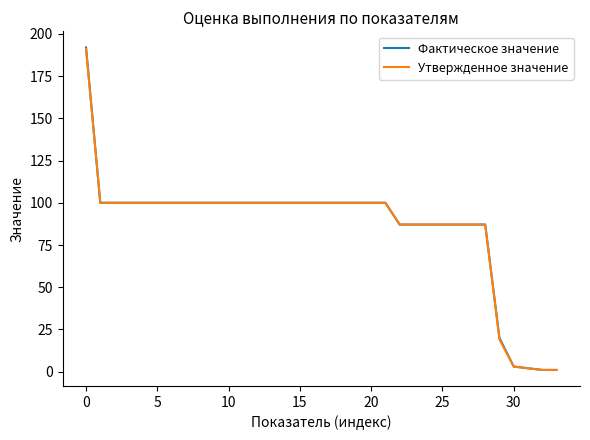

Is this an area chart (filled region under the line)?

No